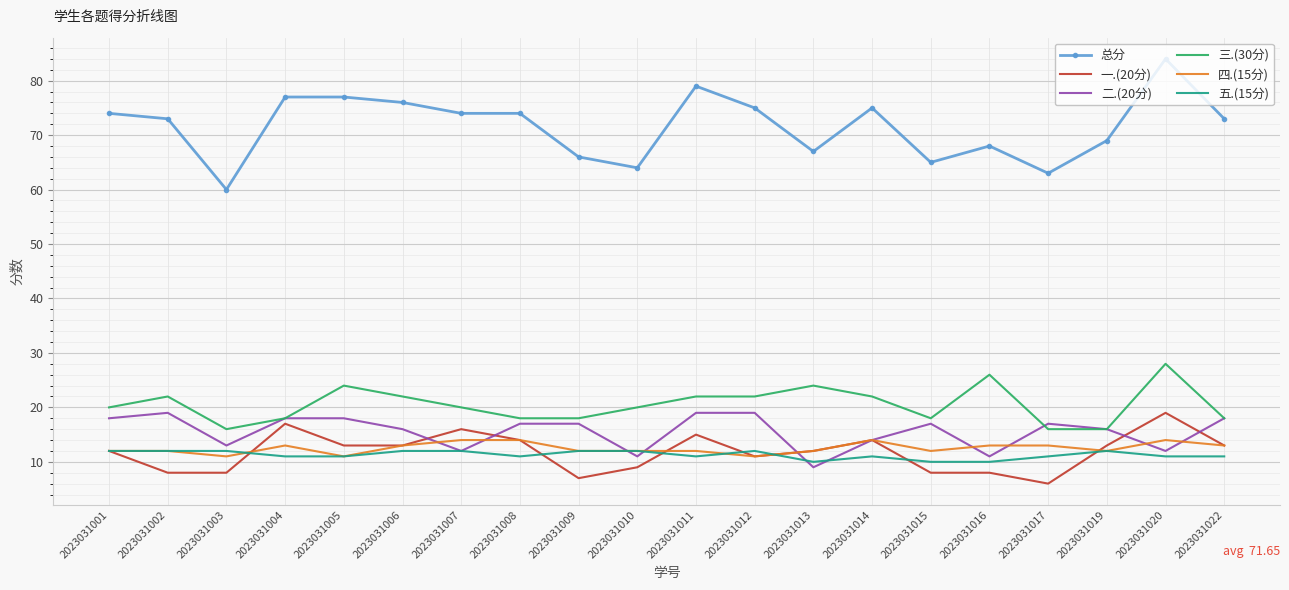

What is the minimum value for 四.(15分)?

11